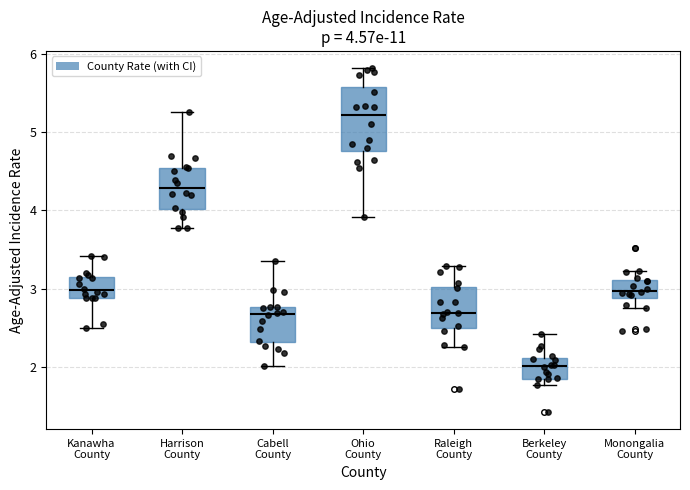

Comparing the boxes themselves (not the whiskers), which one is the tallest?

Ohio County